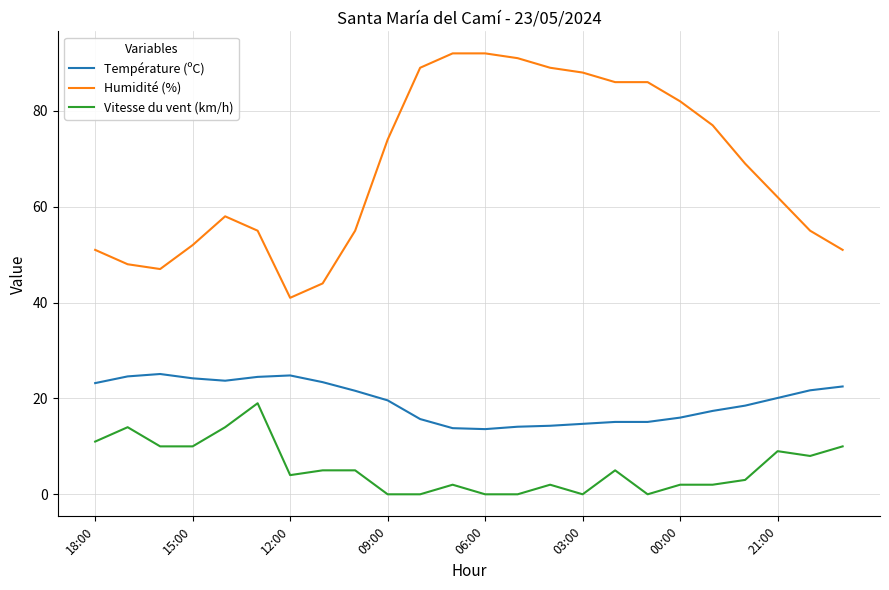

Which series has the widest spread of values?

Humidité (%)